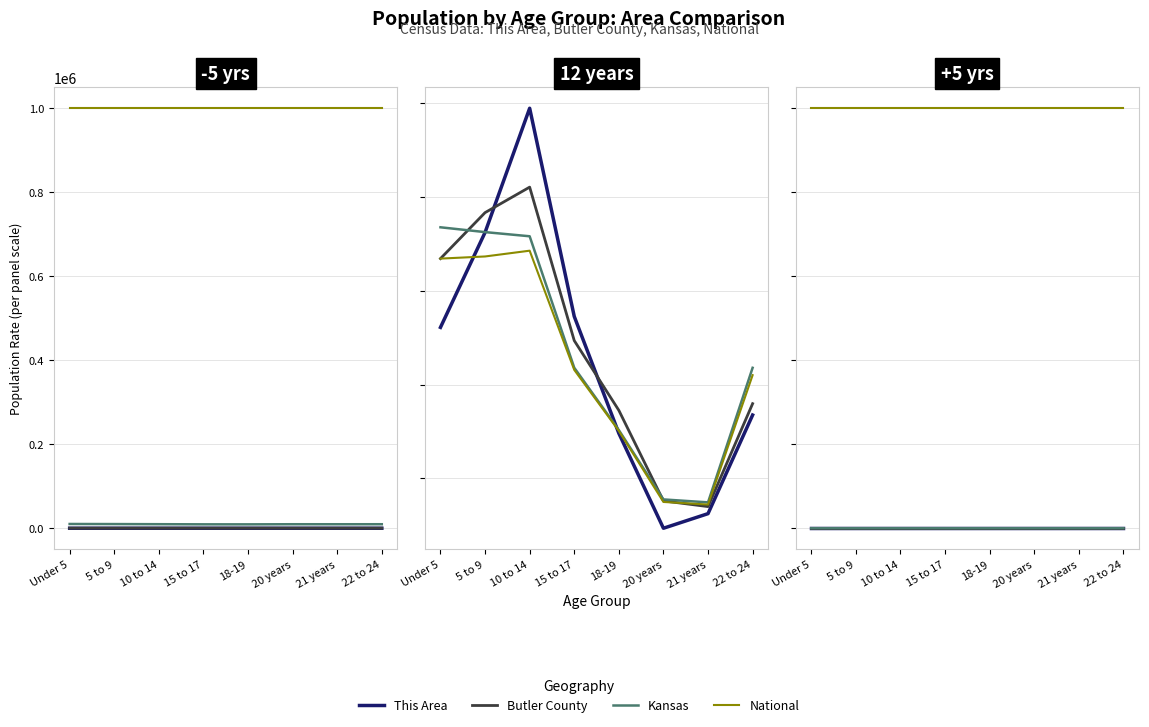

How many categories are shown in the chart?

8